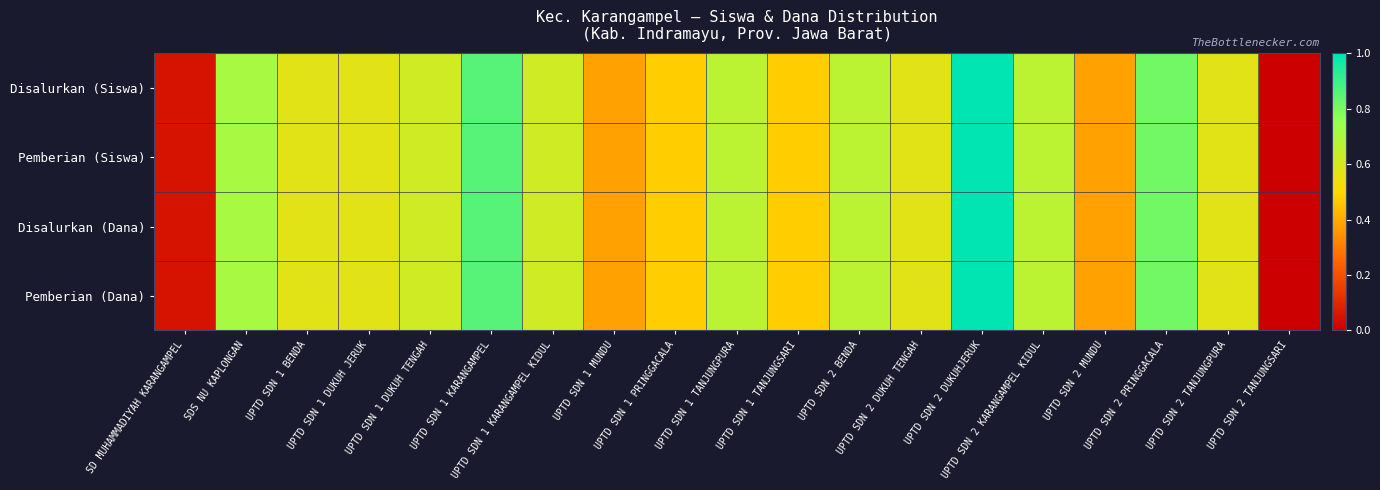

Which has a higher value, UPTD SDN 2 BENDA or UPTD SDN 2 KARANGAMPEL KIDUL?

UPTD SDN 2 BENDA